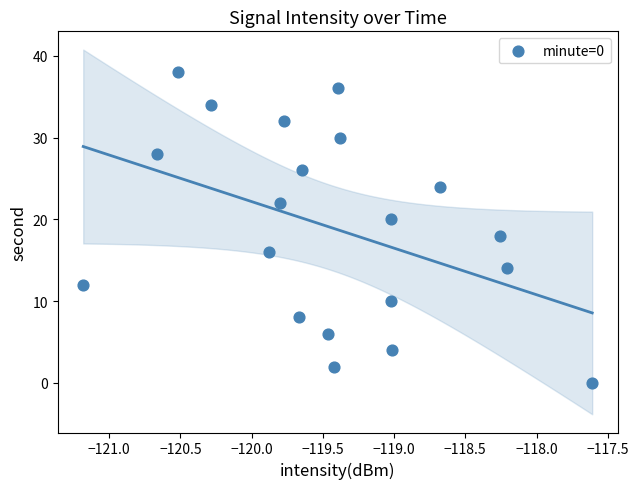

What is the range of Y values (max minus min)?

38